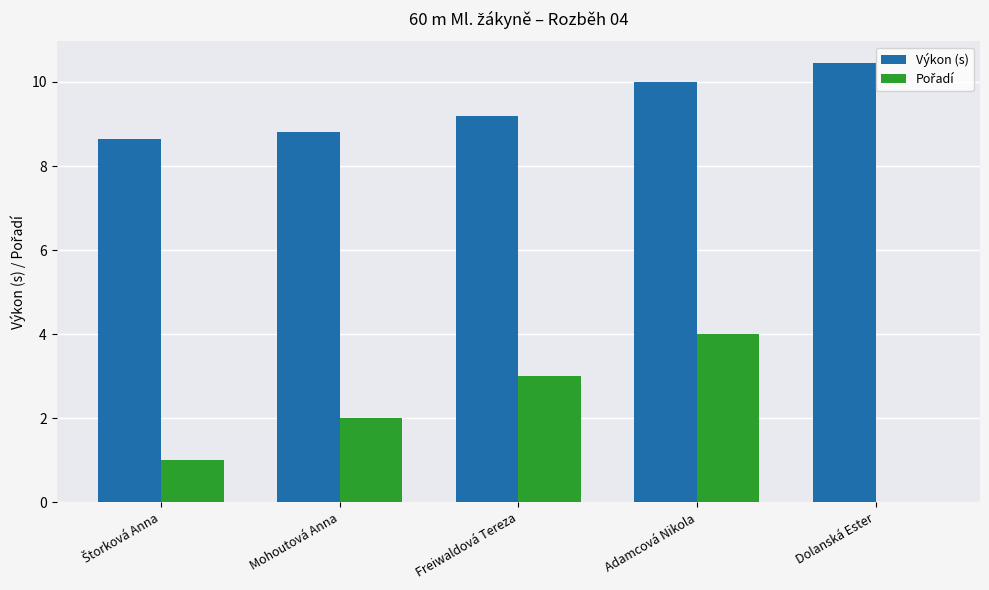

How many data points in Výkon (s) are above 9?

3